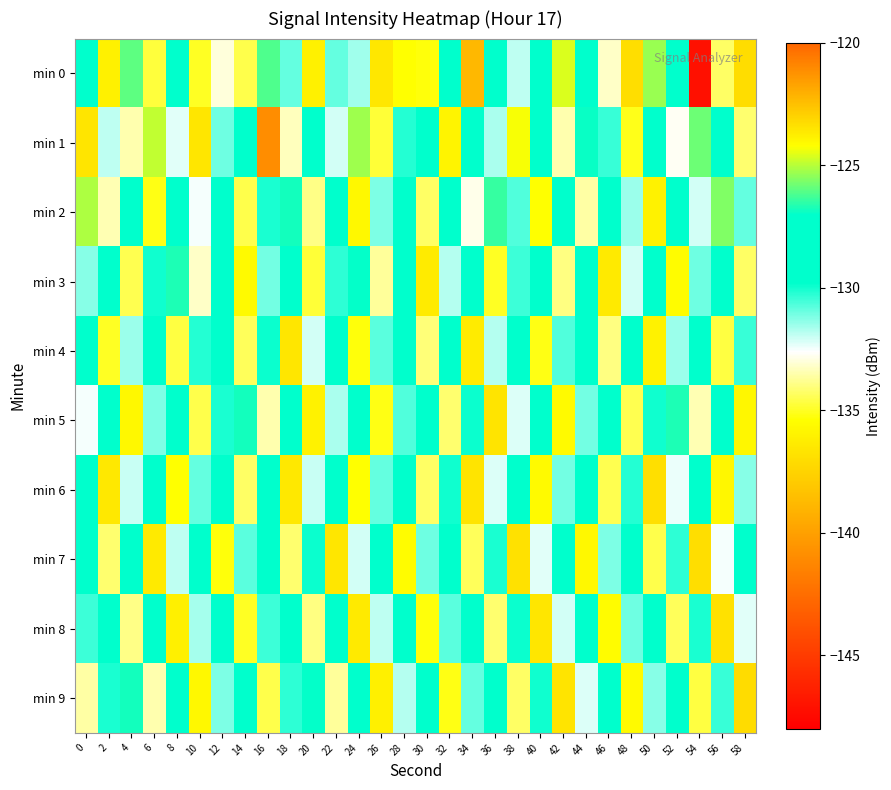

Which series has the widest spread of values?

min 0